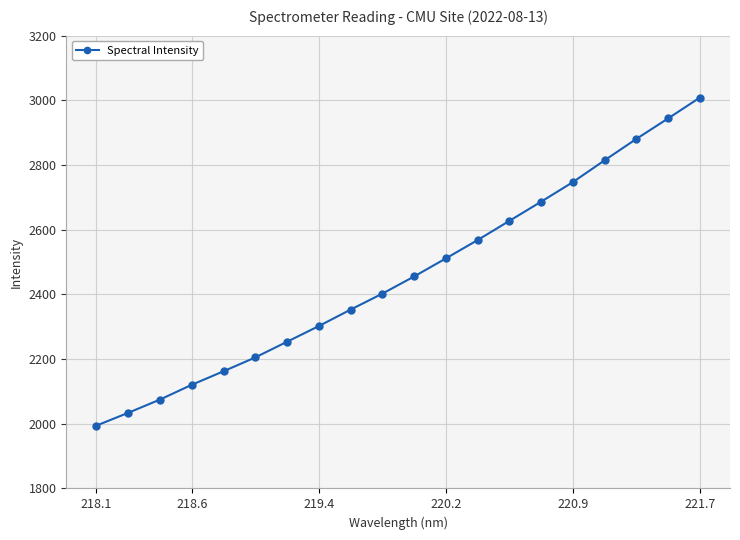

What is the difference between the maximum and minimum values?

1014.1